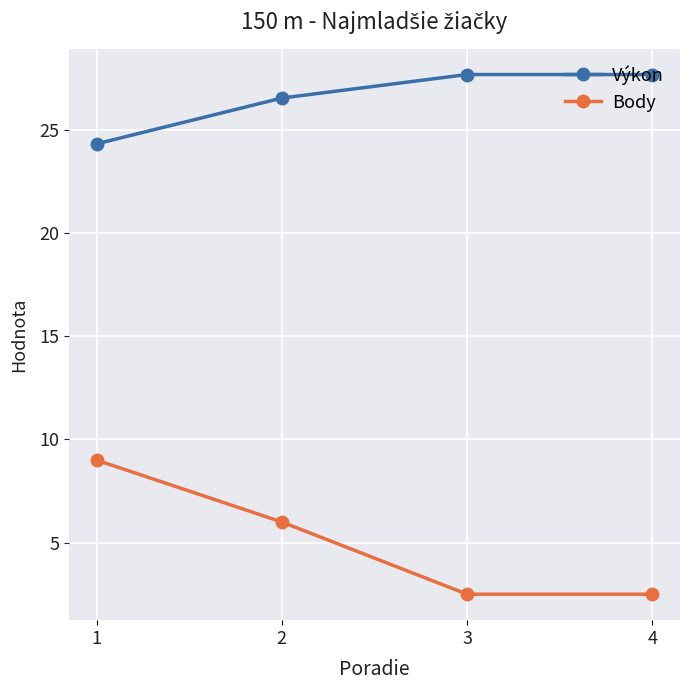

How many values in the Výkon series are below 27?

2